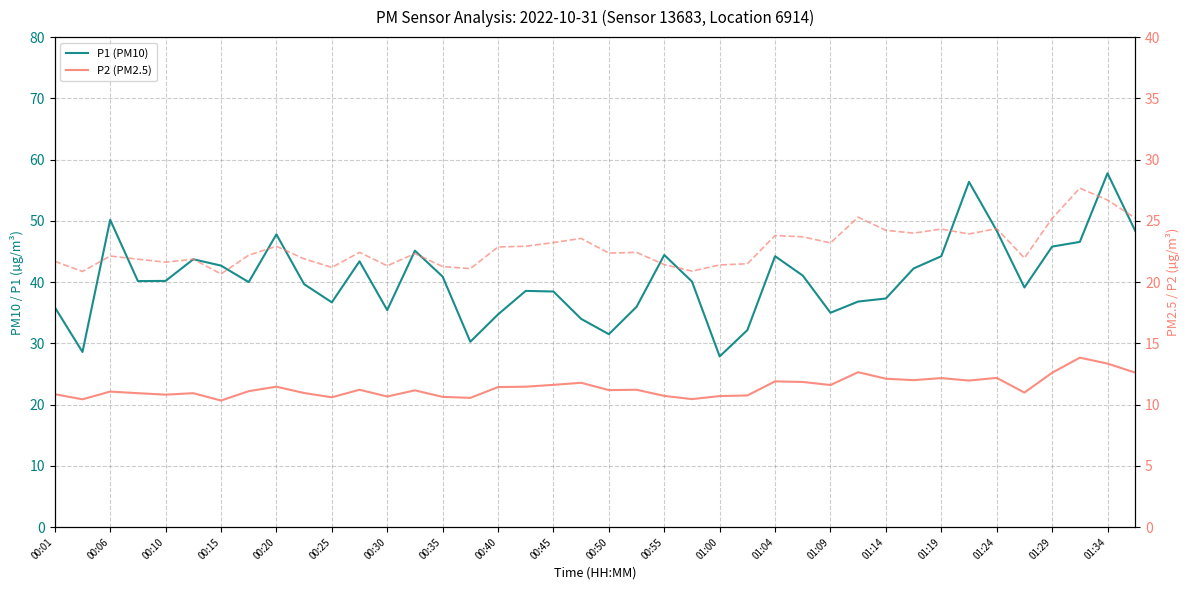

What is the difference between the P1 (PM10) values at 34 and 37?

1.8